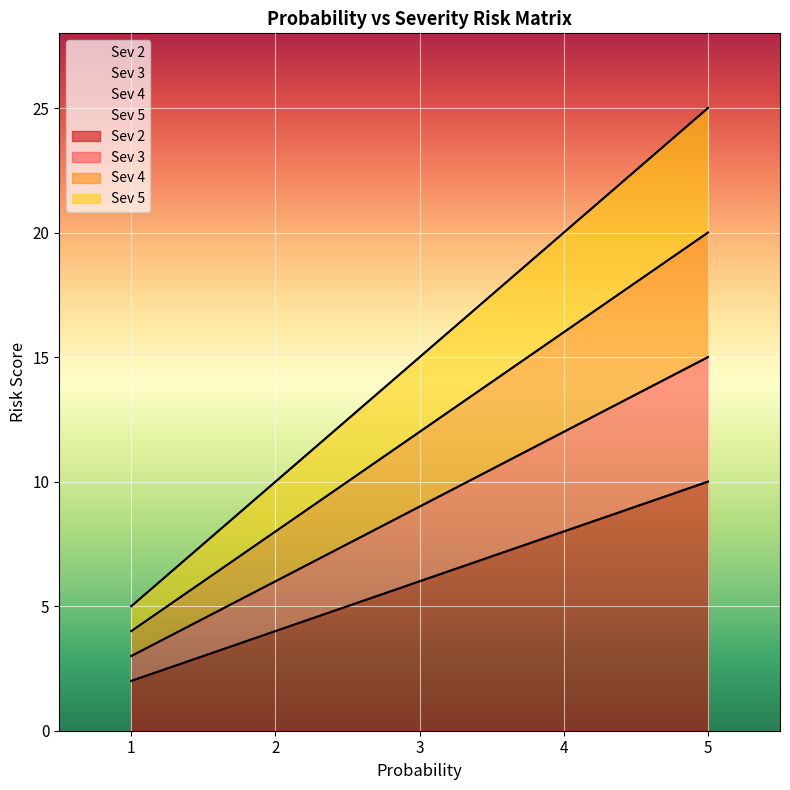

True or false: Sev 3 and Sev 2 intersect in this chart.

False